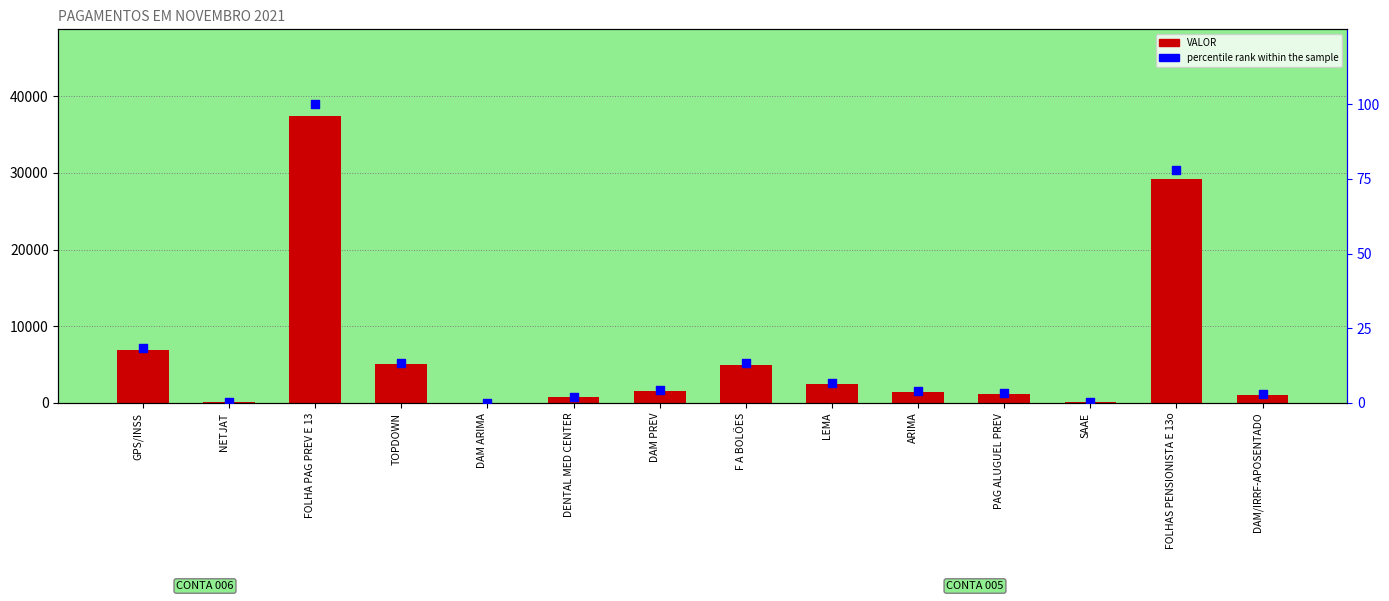

Which series reaches the minimum Y coordinate?

percentile rank within the sample